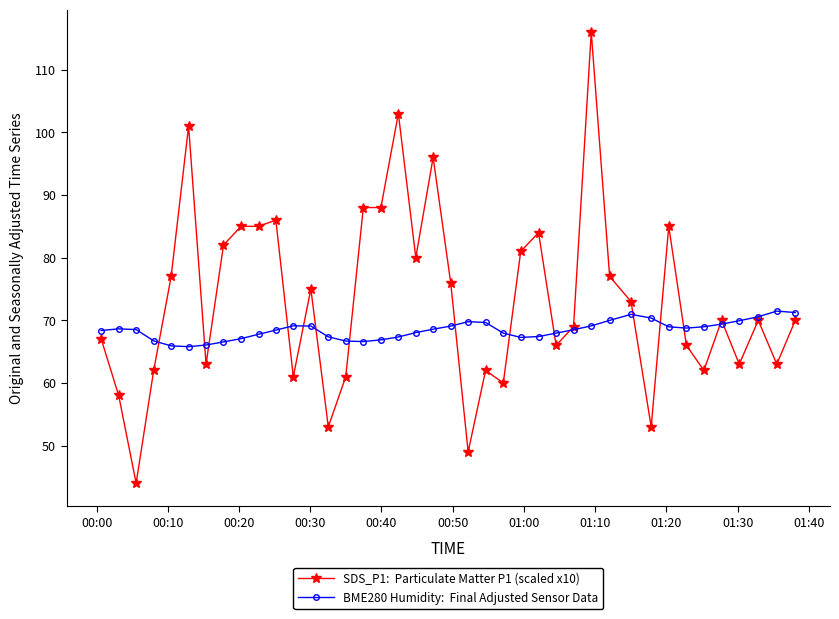

Count the number of data series in this chart.

2